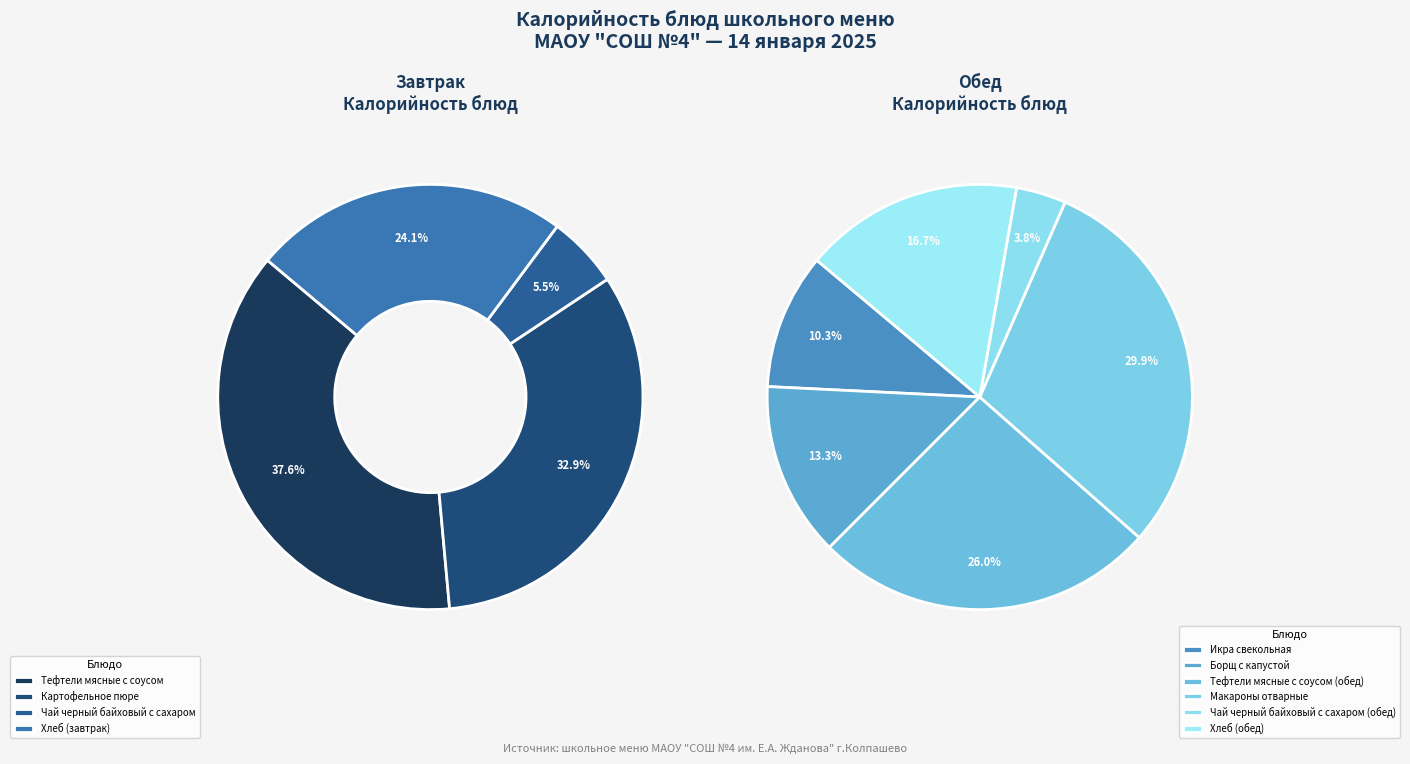

The Хлеб (завтрак) slice represents 24% of the pie. True or false?

False